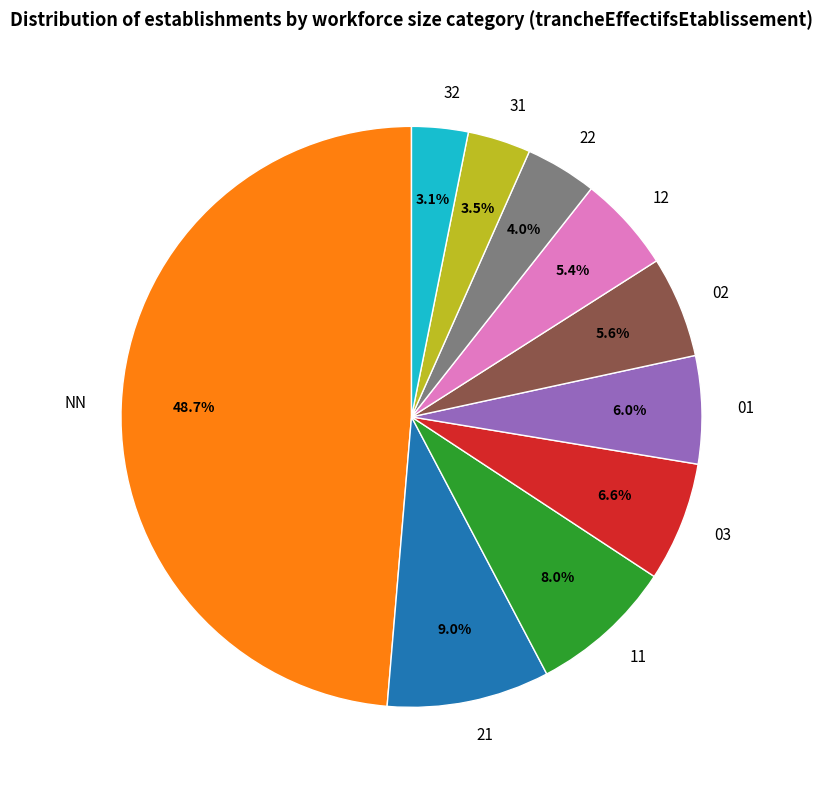

To the nearest percent, what is the difference between the largest and smallest slice percentages?

46%